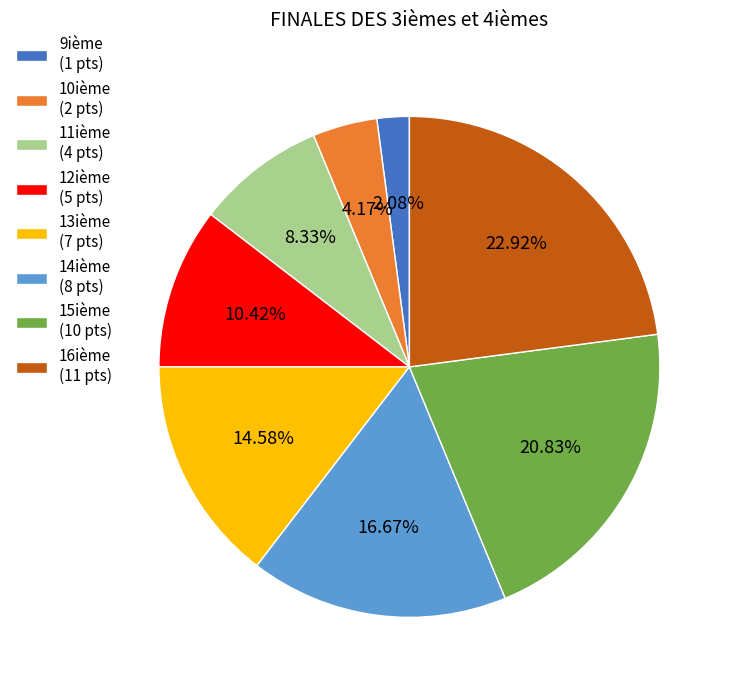

What is the ratio of the value at 16ième (11 pts) to the value at 9ième (1 pts)?

11.0